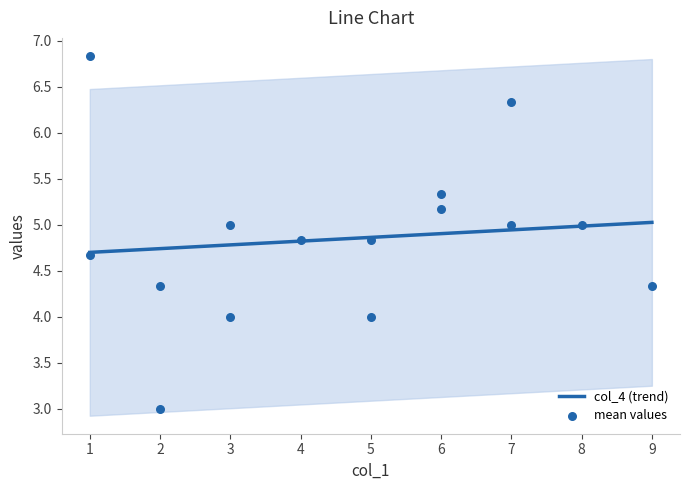

Which series reaches the minimum Y coordinate?

mean values